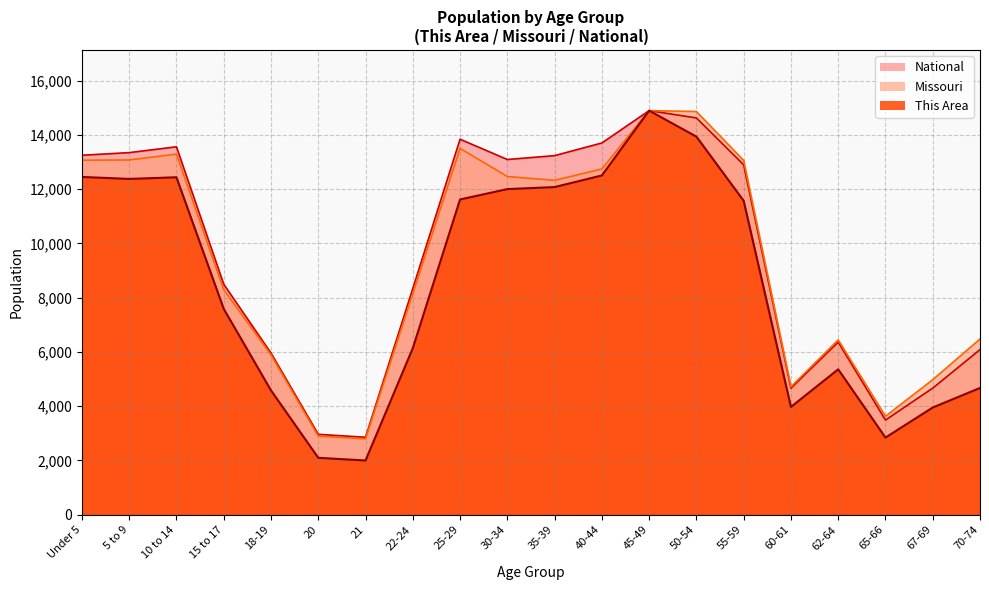

Which category has the lowest value in the National series?

21